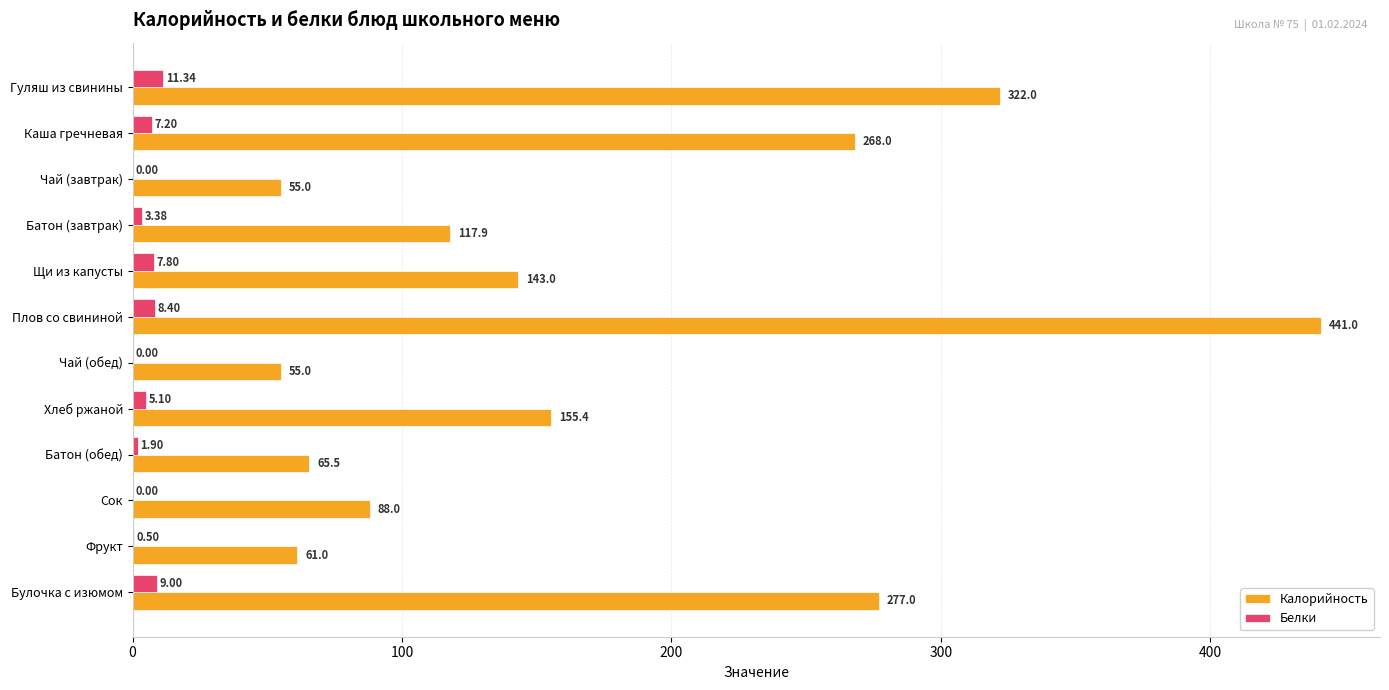

What is the total value across all series at Щи из капусты?

150.8